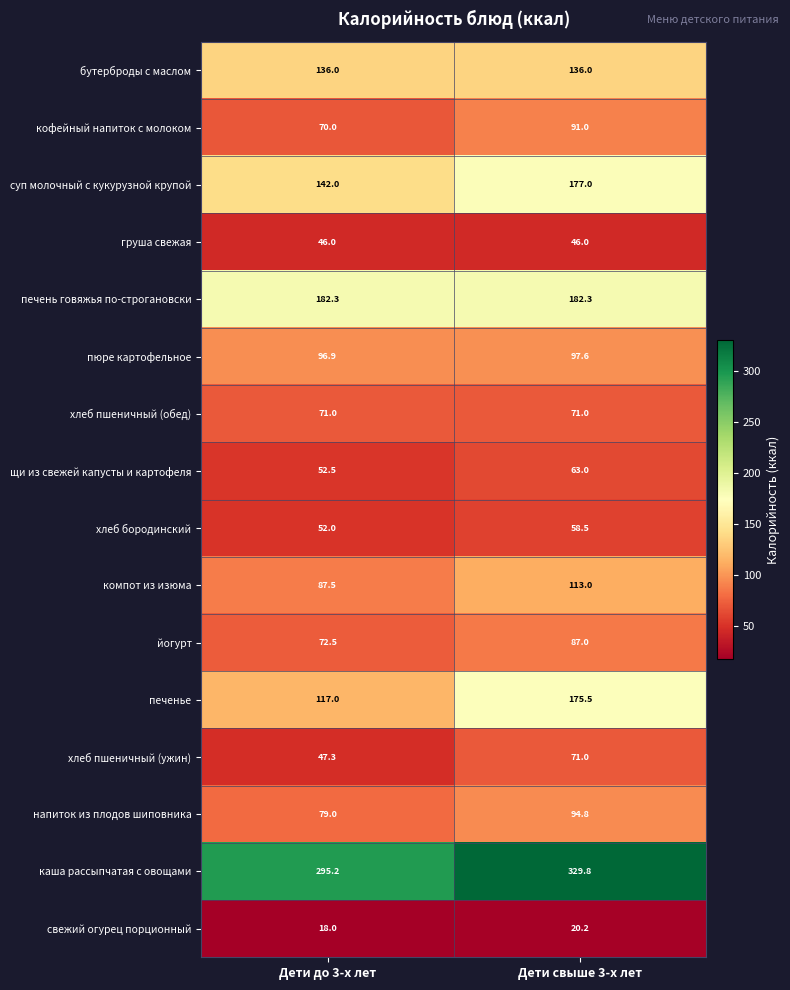

Read the компот из изюма value at Дети свыше 3-х лет.

113.0